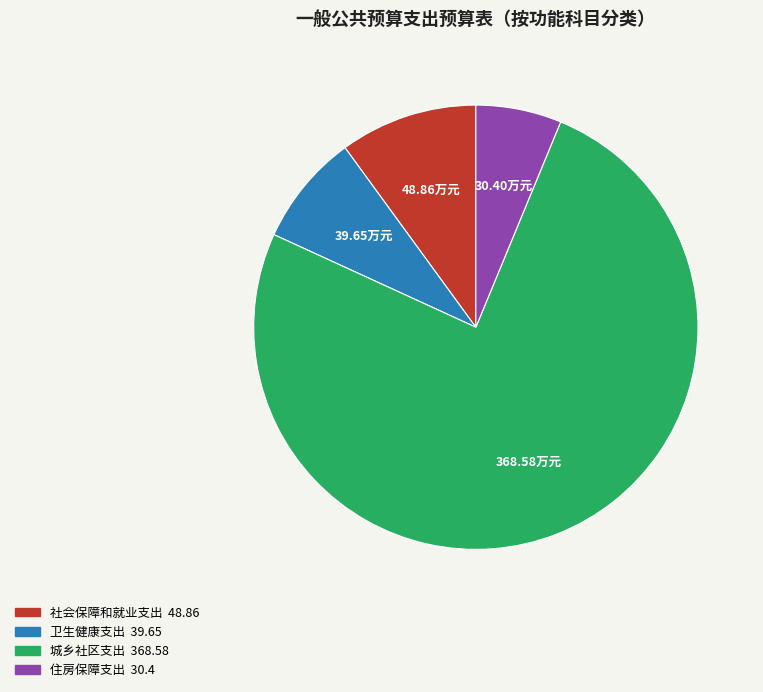

Approximately how many times larger is the value at 卫生健康支出 compared to 住房保障支出?

1.3